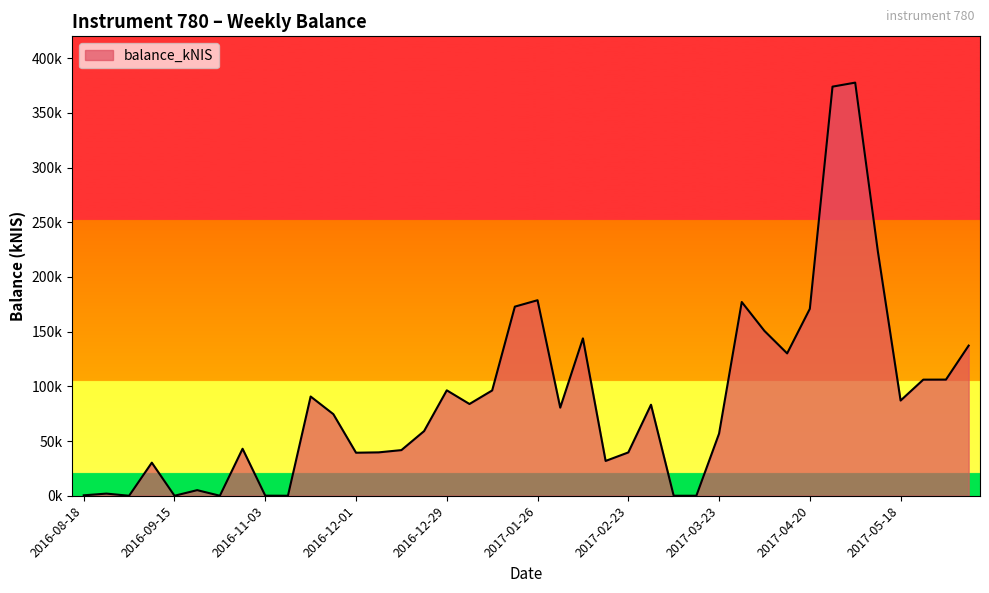

What is the label of the 25th point from the right?

2016-12-22